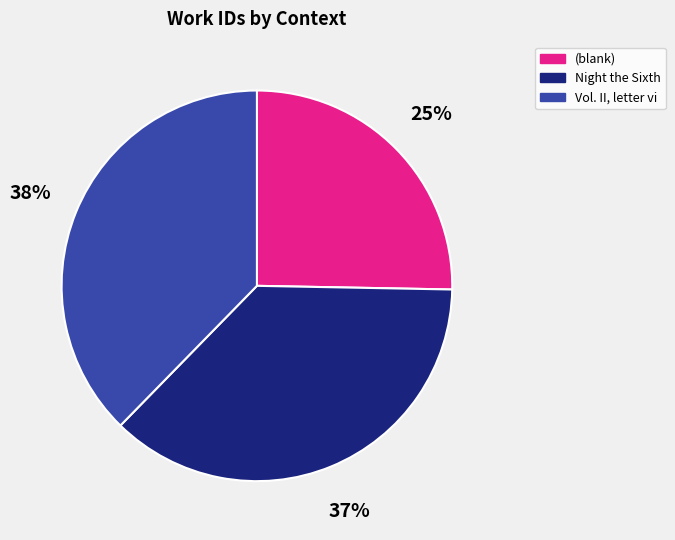

The (blank) slice represents 40% of the pie. True or false?

False